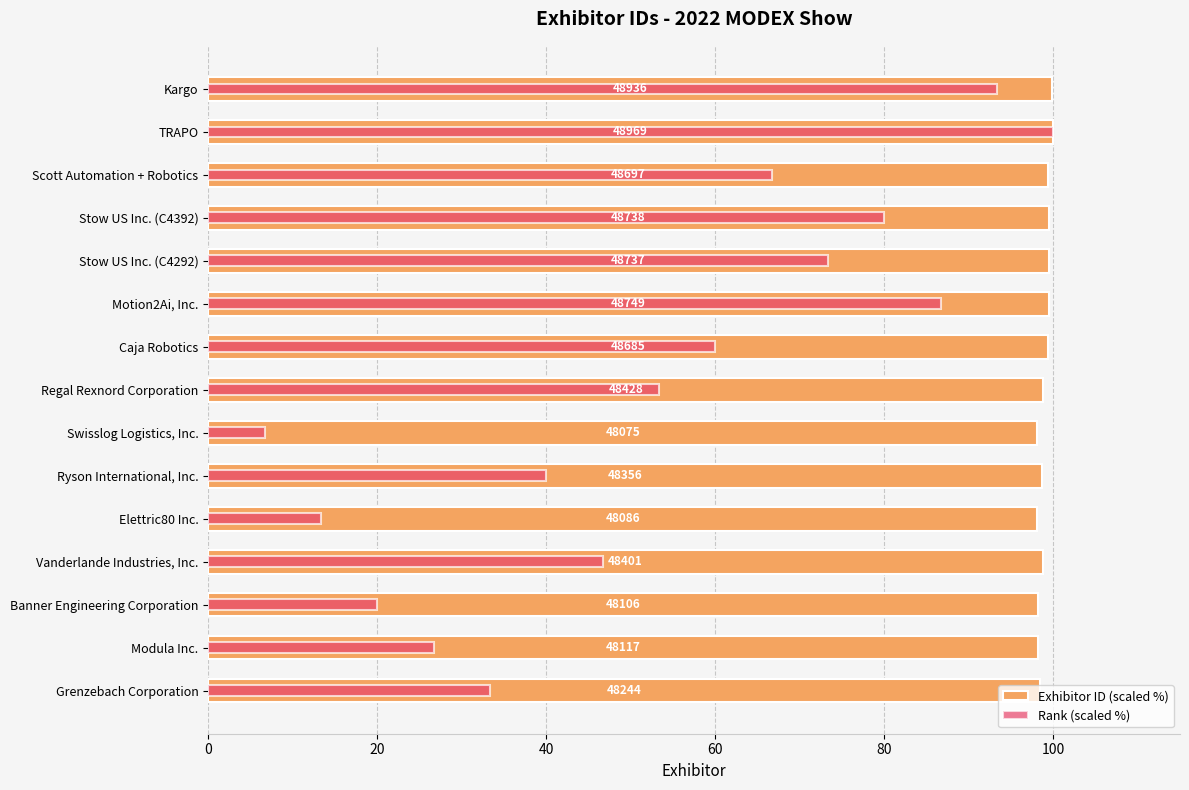

What is the minimum value for Exhibitor ID (scaled %)?

98.1